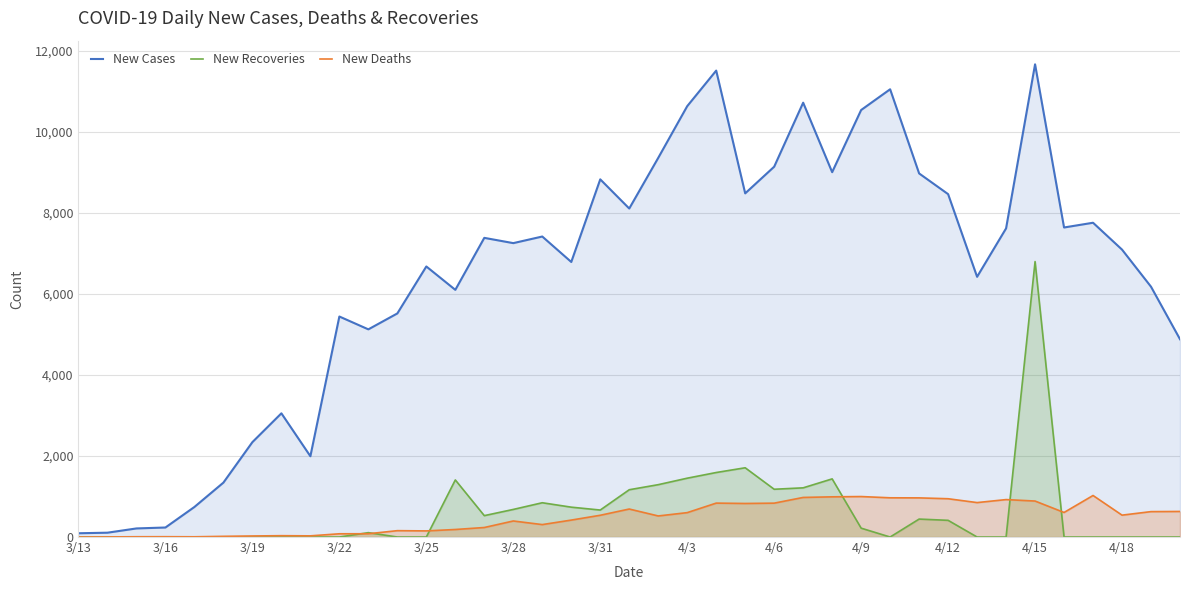

What is the maximum value shown in the chart?

11666